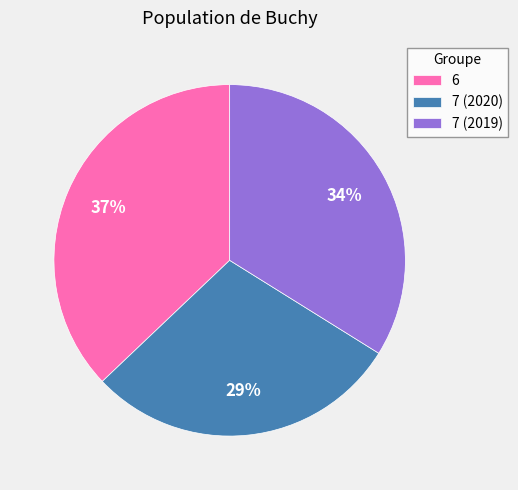

Is the sum of 6 and 7 (2019) greater than half?

Yes